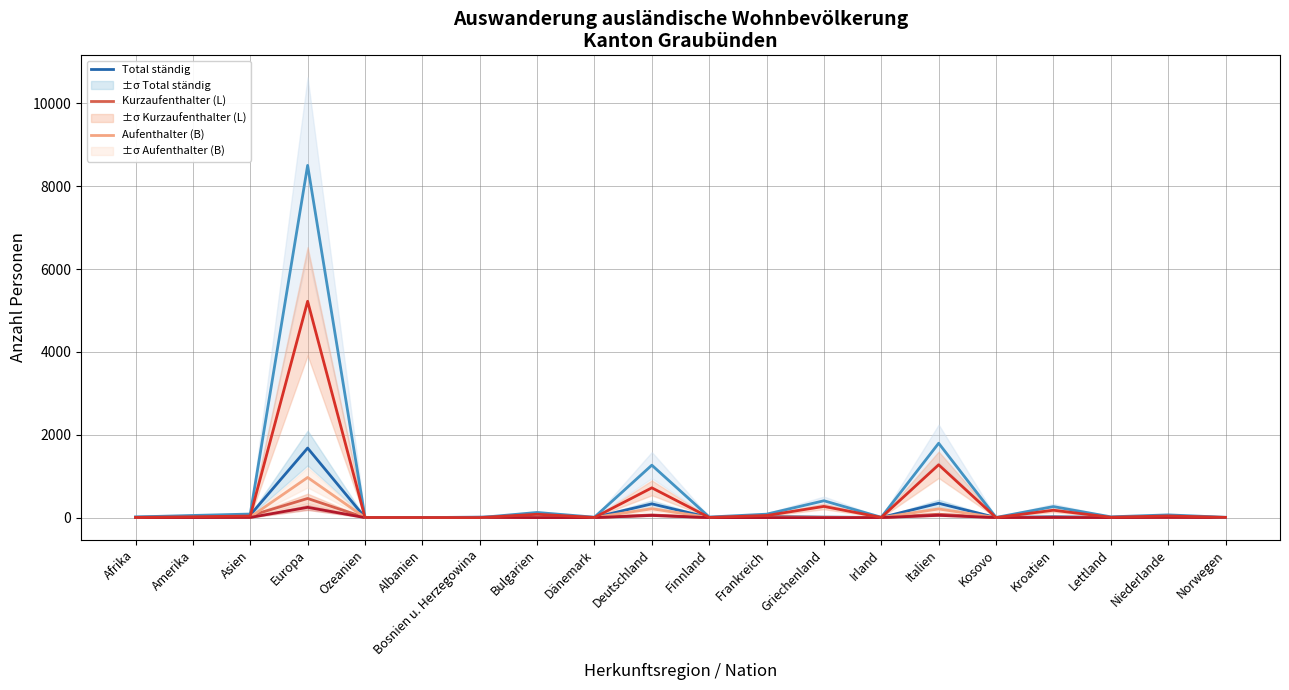

What is the label of the 15th point from the left?

Italien